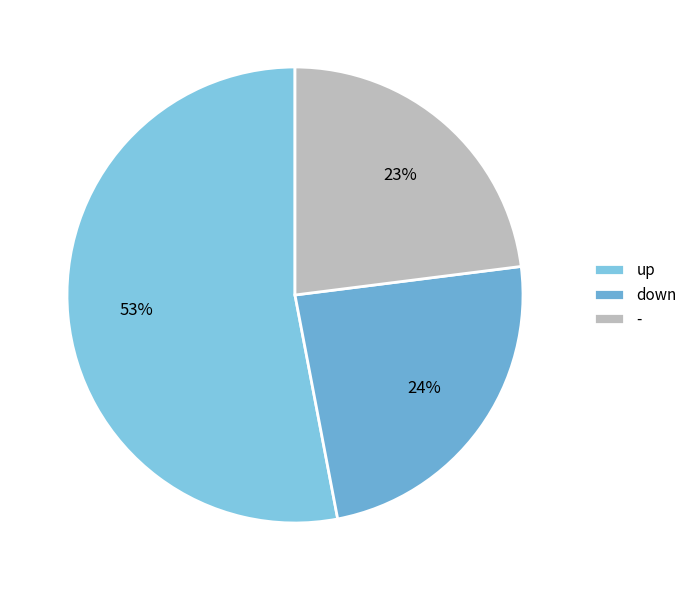

How many slices are in this pie chart?

3